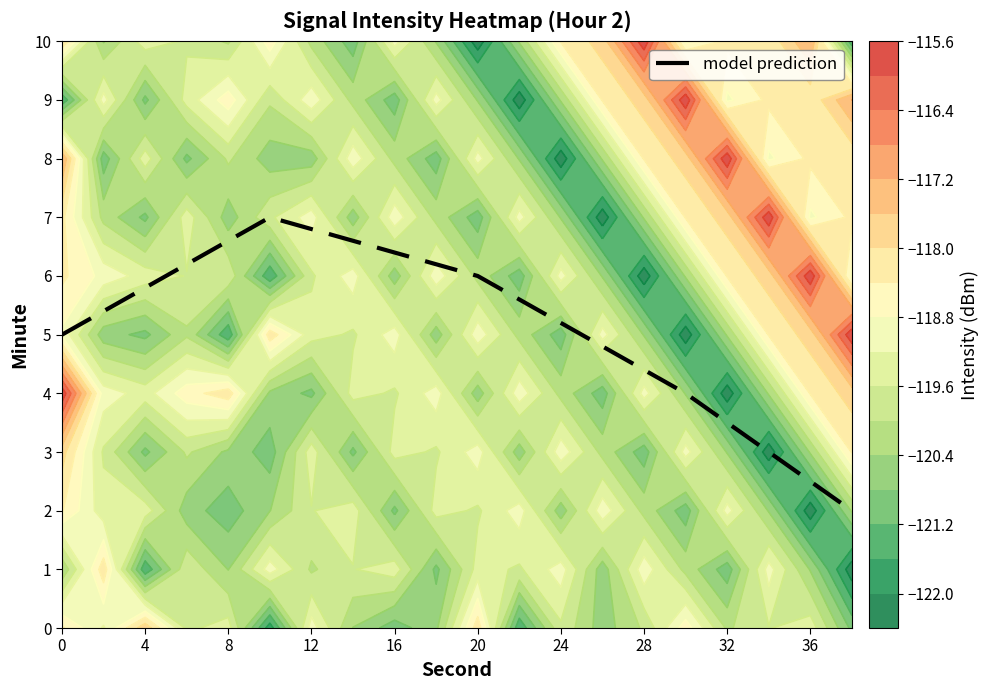

The model prediction series shows 5.8 at 4. True or false?

True